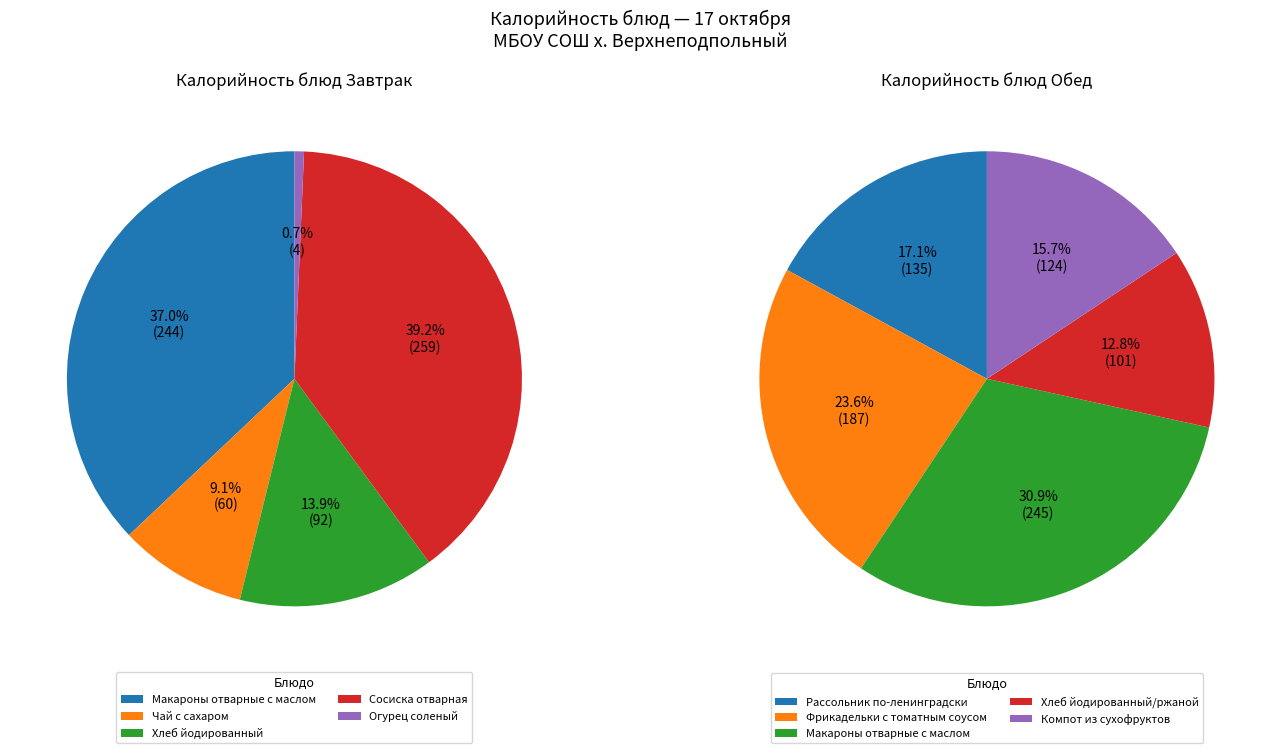

How many slices are in this pie chart?

5